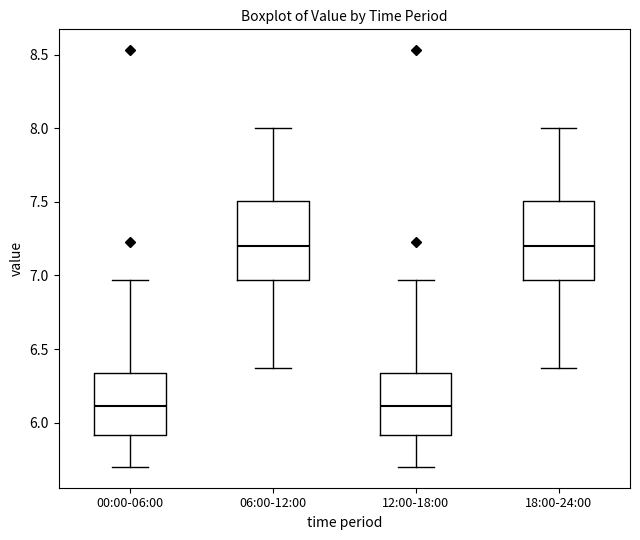

Where does the upper whisker of the box for 12:00-18:00 end on the y-axis? The values are not printed on the chart, so give them approximately, as read against the axis.

6.95